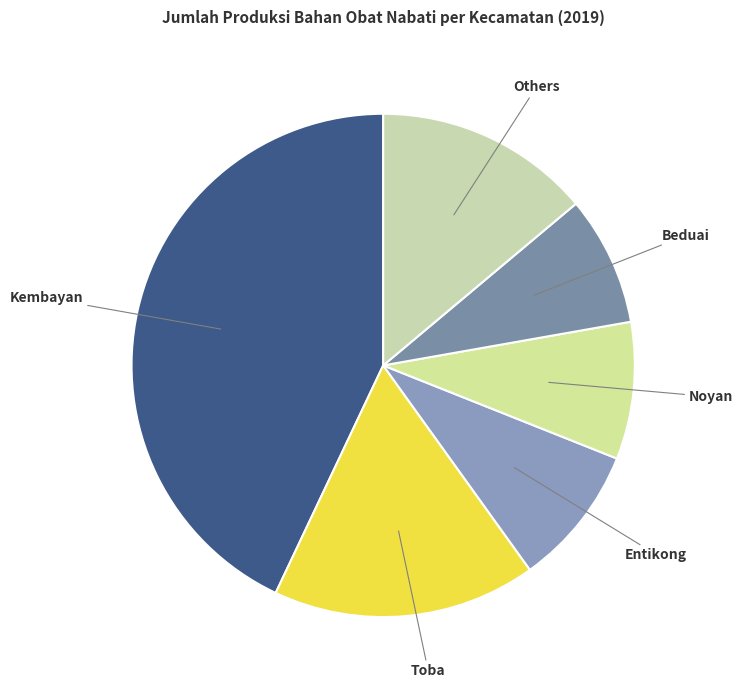

Count the number of slices in the pie.

6